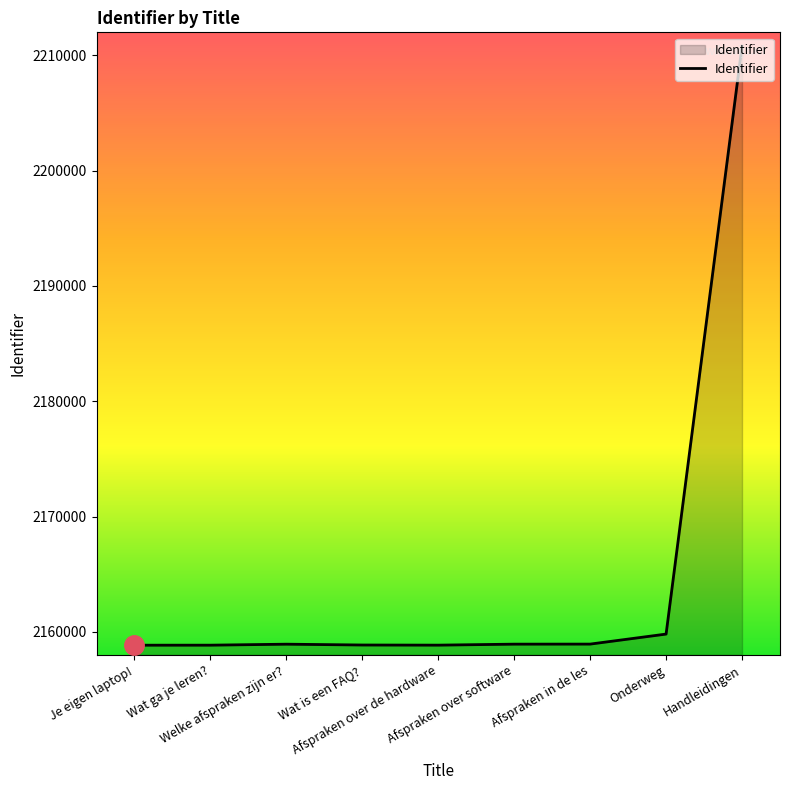

Which label corresponds to the largest value in the chart?

Handleidingen